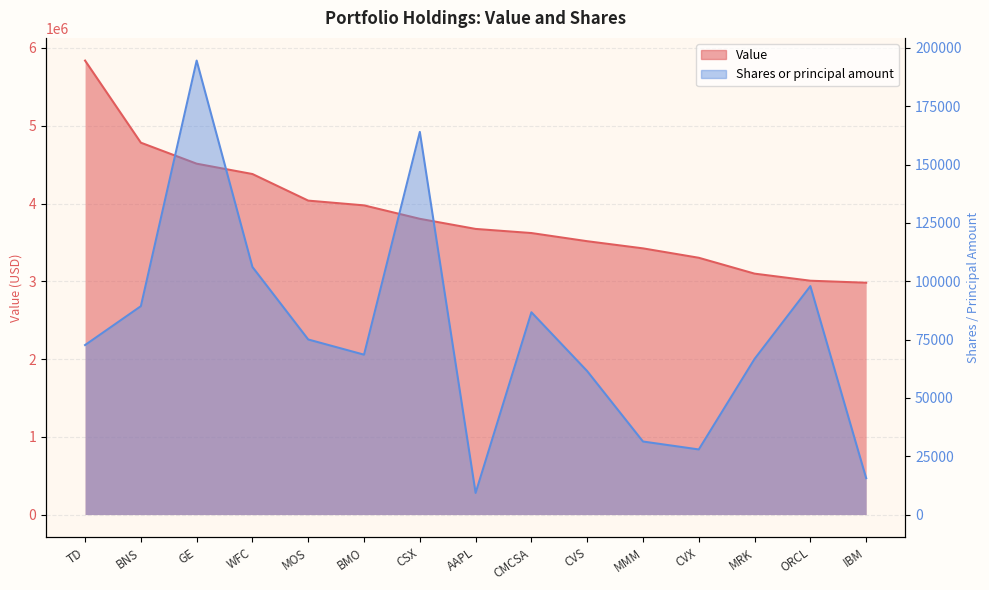

What is the spread (max minus min) of values at BNS?

4692701